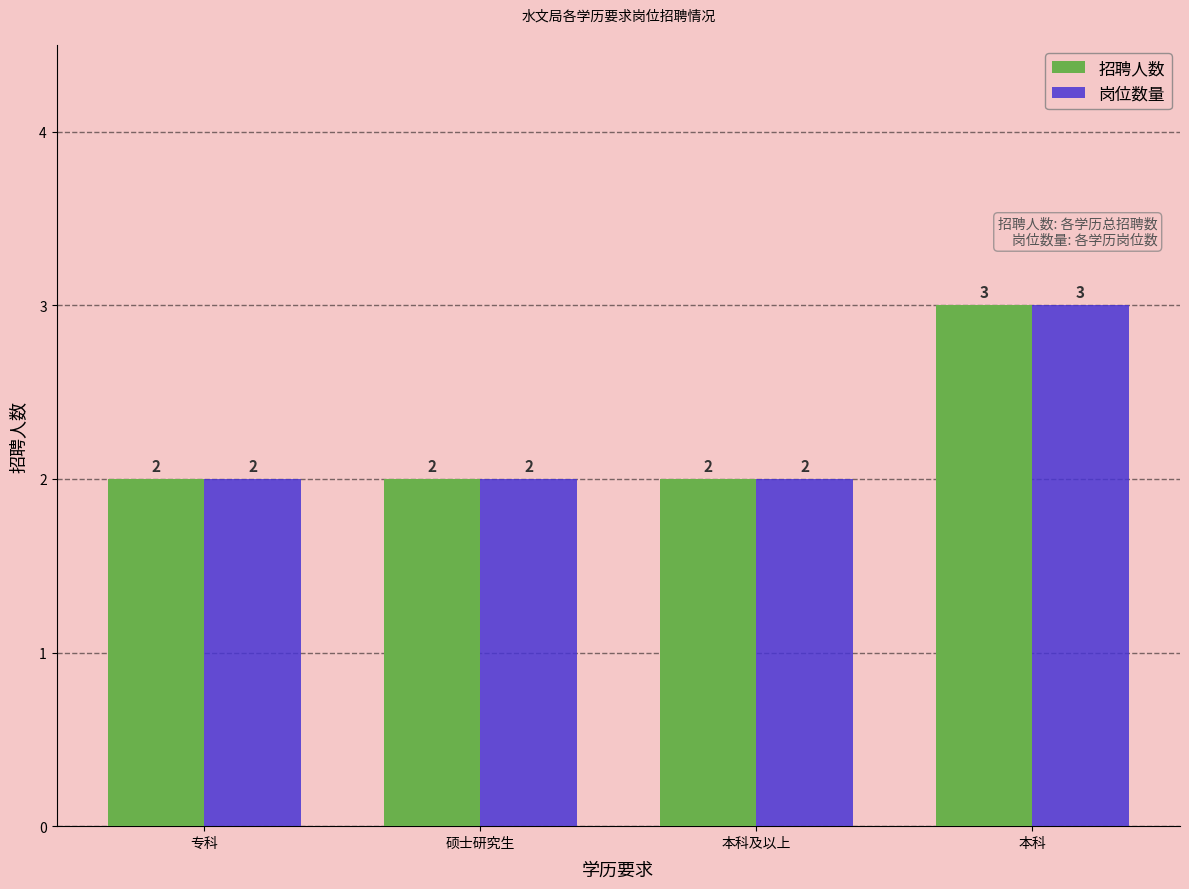

At which category is the sum across all series the highest?

本科